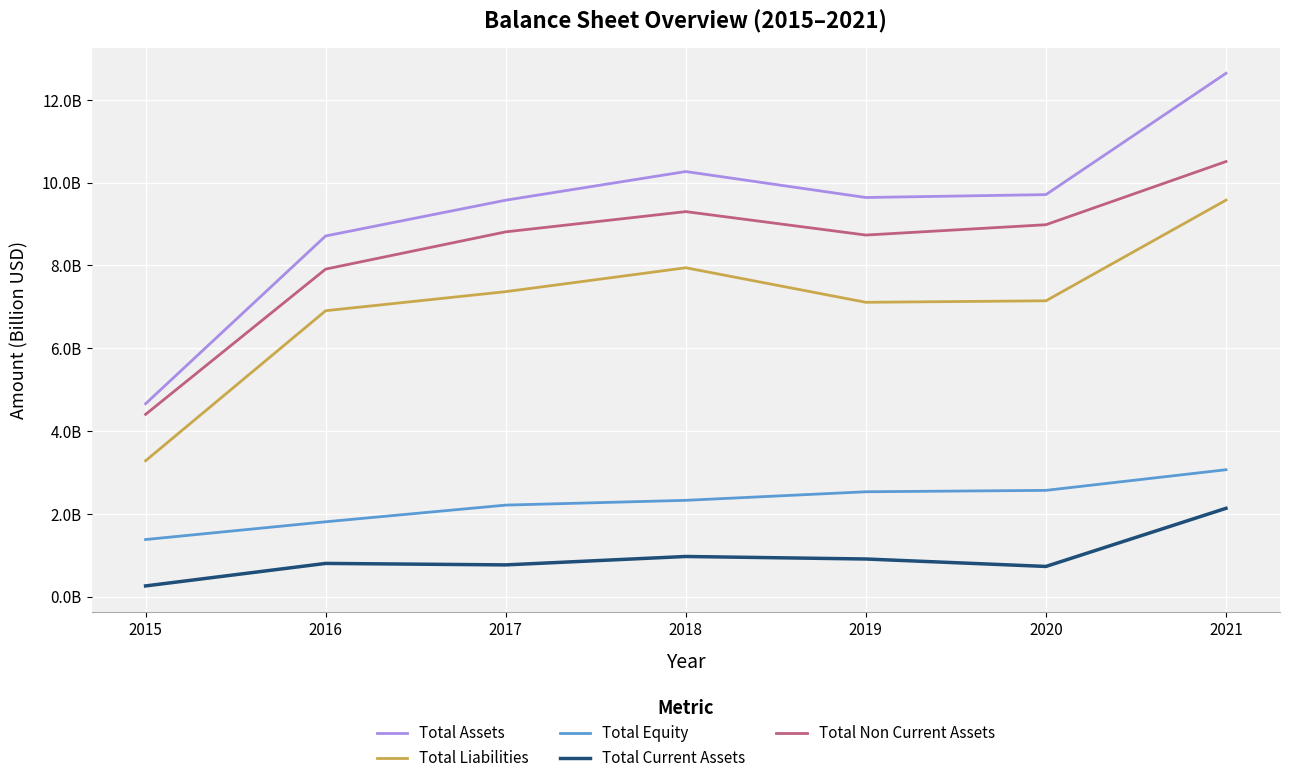

What are all the series names shown in the legend?

Total Assets, Total Liabilities, Total Equity, Total Current Assets, Total Non Current Assets